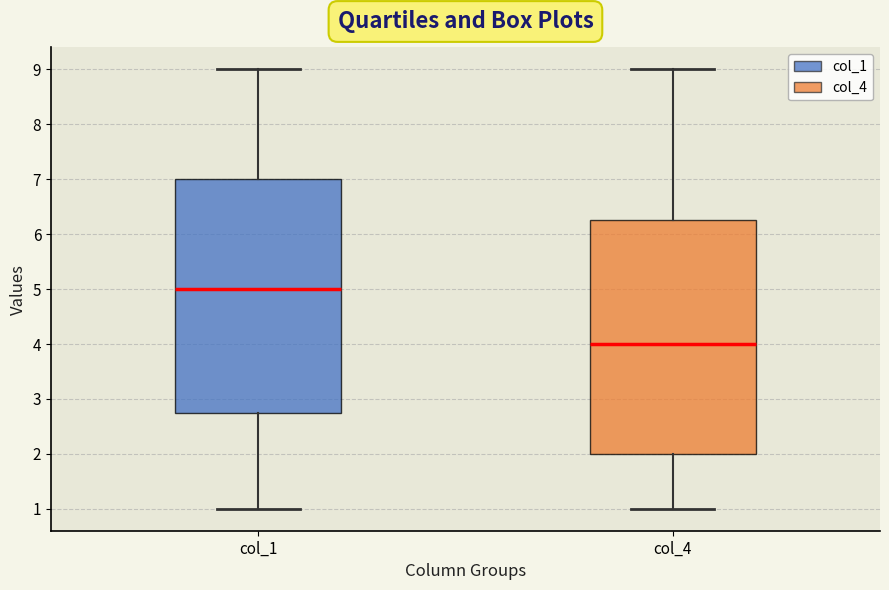

Which box has the highest median line?

col_1